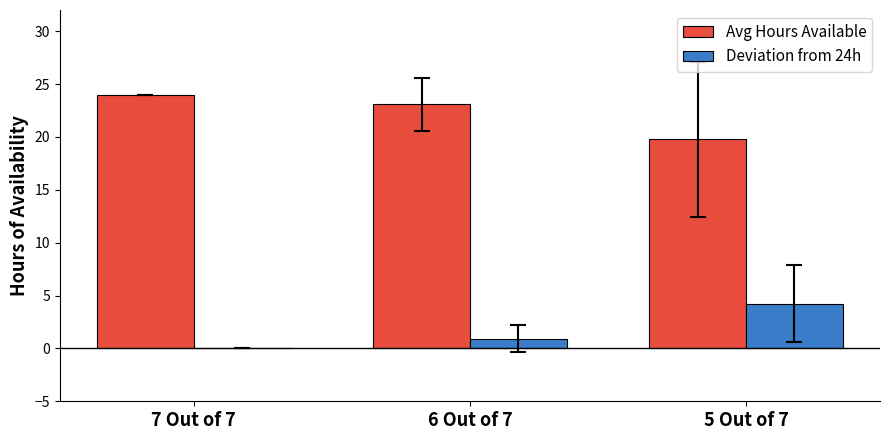

What is the sum of the Deviation from 24h values at 5 Out of 7 and 6 Out of 7?

5.2